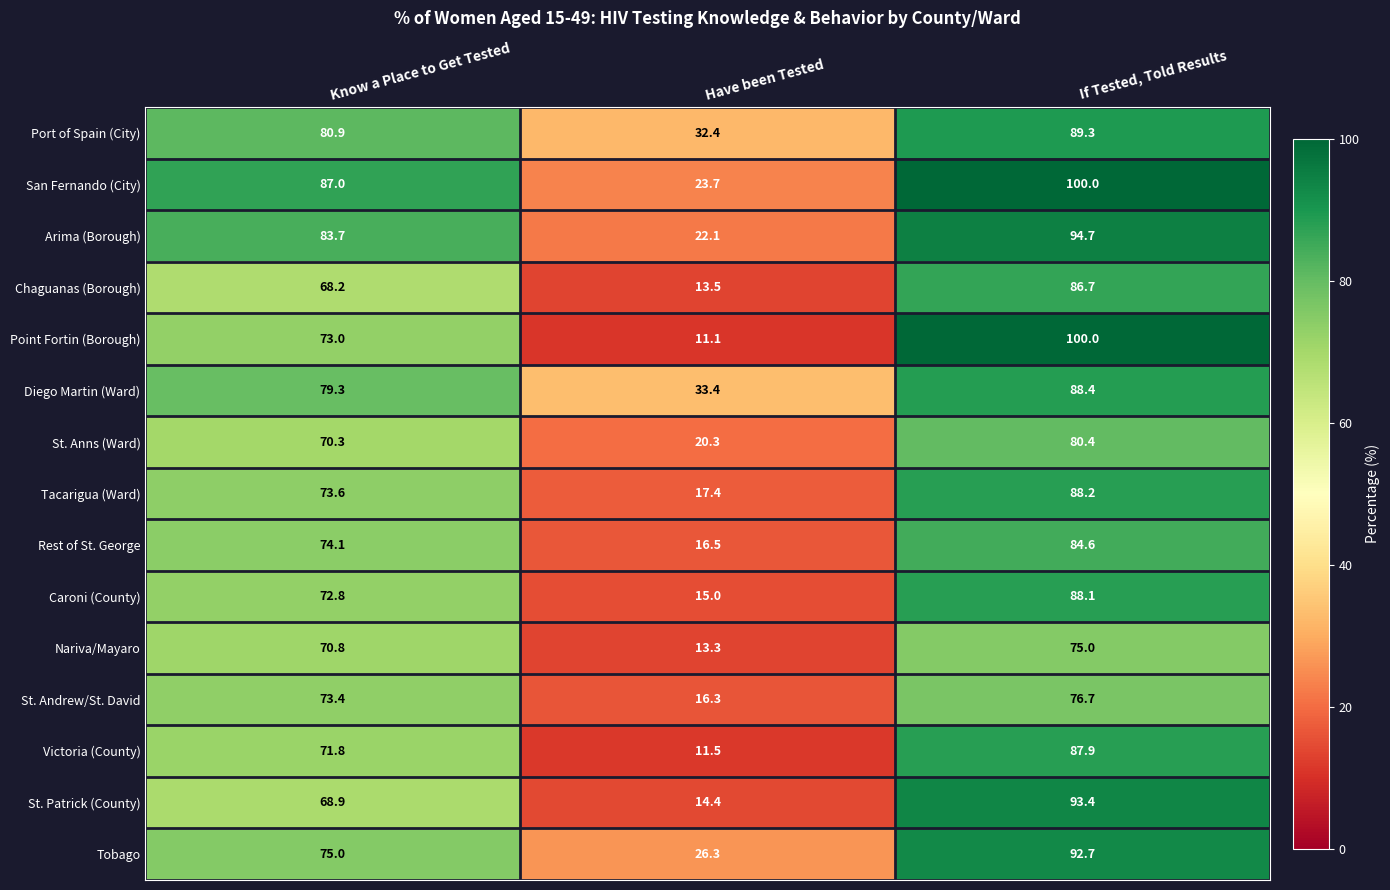

What is the sum of the Tacarigua (Ward) values at If Tested, Told Results and Have been Tested?

105.6